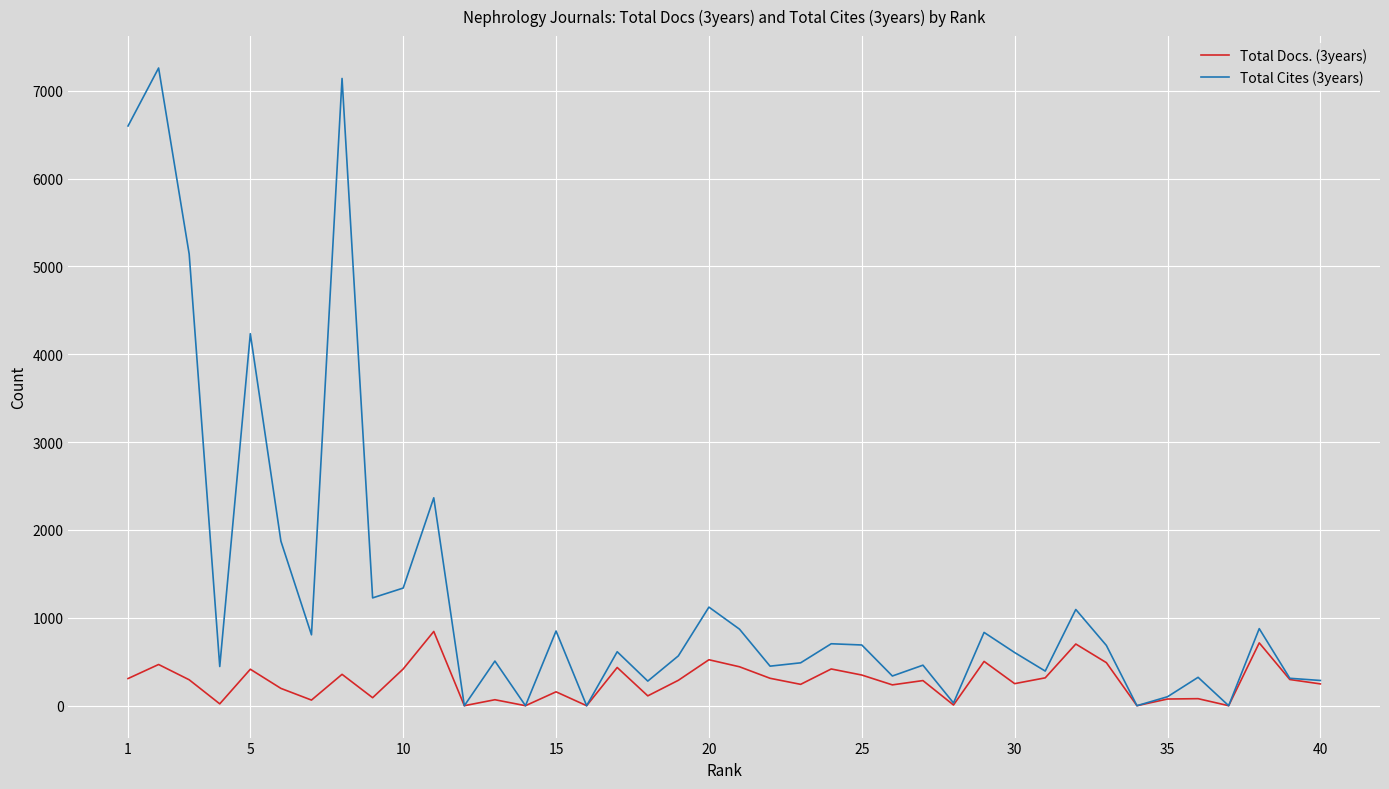

List the series in order of their overall mean, highest first.

Total Cites (3years), Total Docs. (3years)